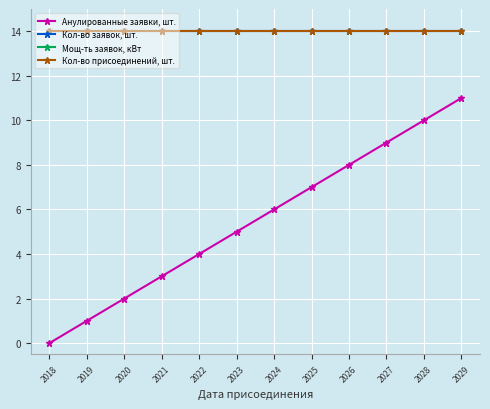

Which series has the largest total across all categories?

Мощ-ть заявок, кВт